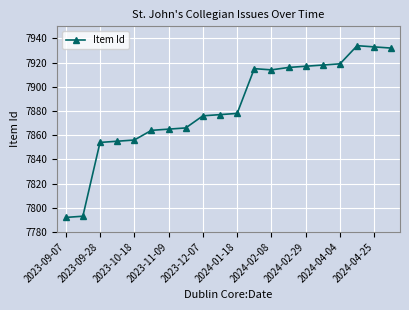

What is the value of the 9th point from the left?

7876